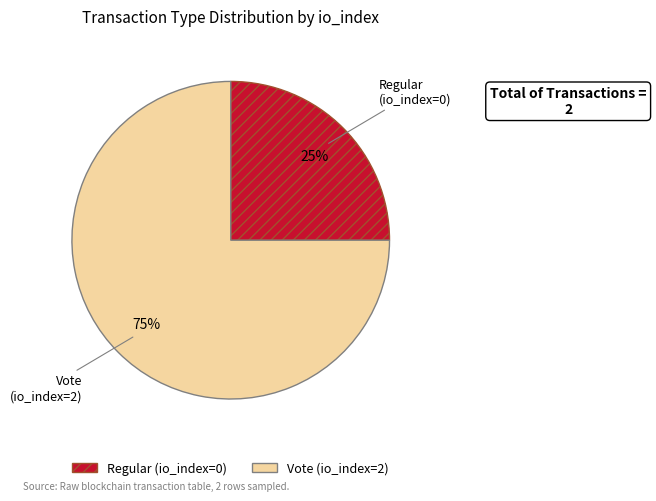

Is it true that Regular is 25% of the pie?

True